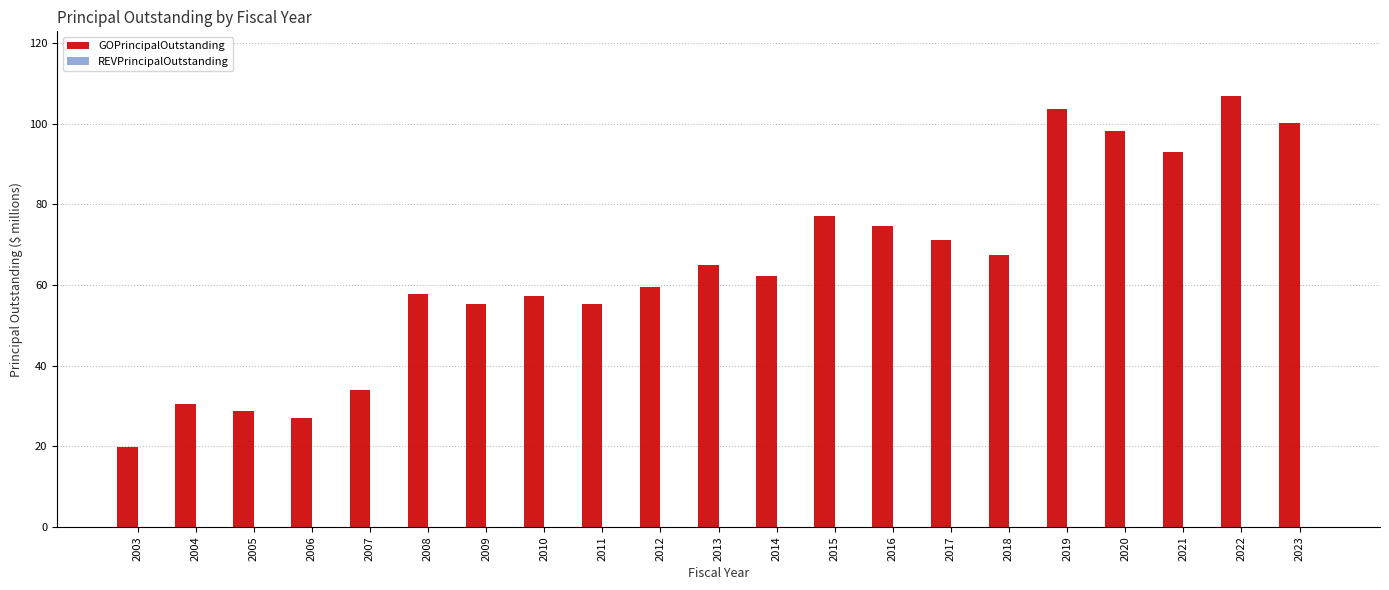

What is the difference between the values at 2021 and 2005?

64.3